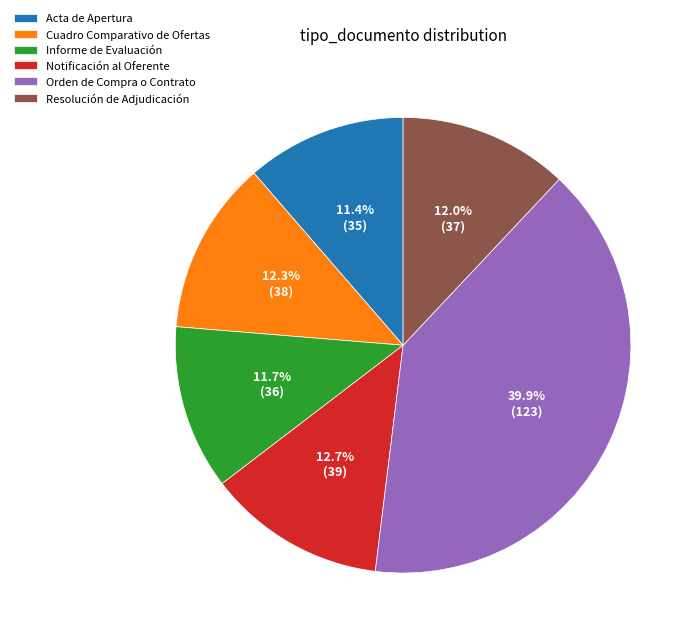

What percentage is the Informe de Evaluación slice, to the nearest percent?

12%